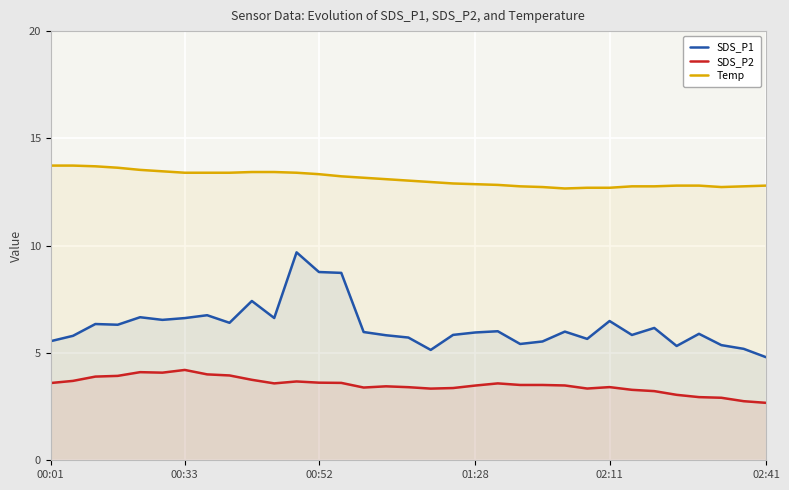

True or false: SDS_P1 has more than 1 points higher than both neighbors.

True